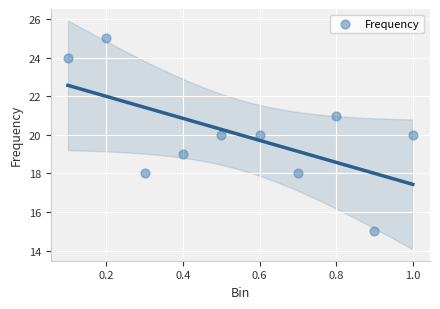

What is the average Y value?

20